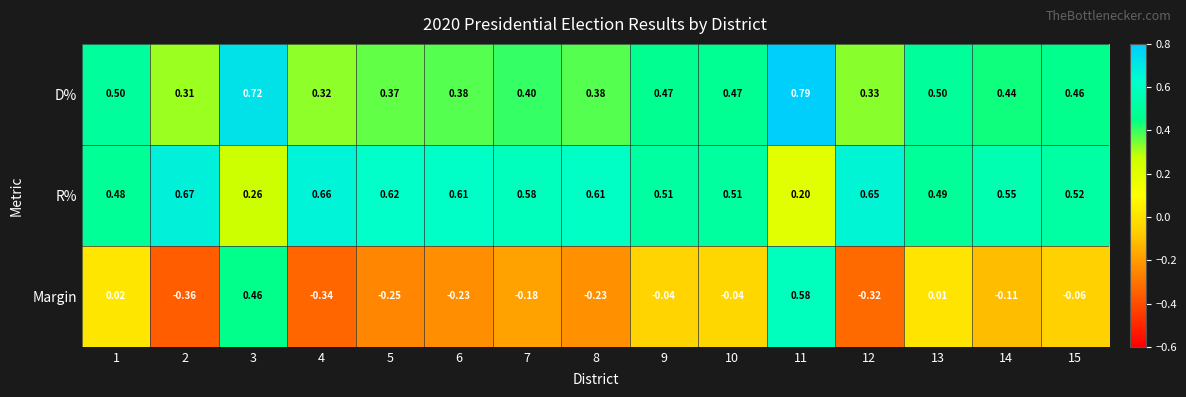

Which series changed the most between 1 and 5?

Margin